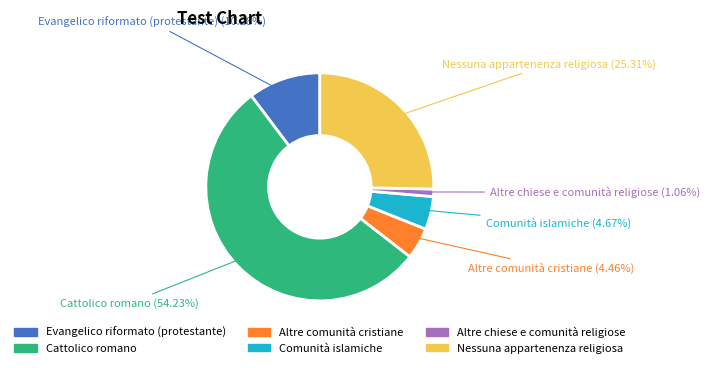

Does Cattolico romano account for over 50% of the chart?

Yes